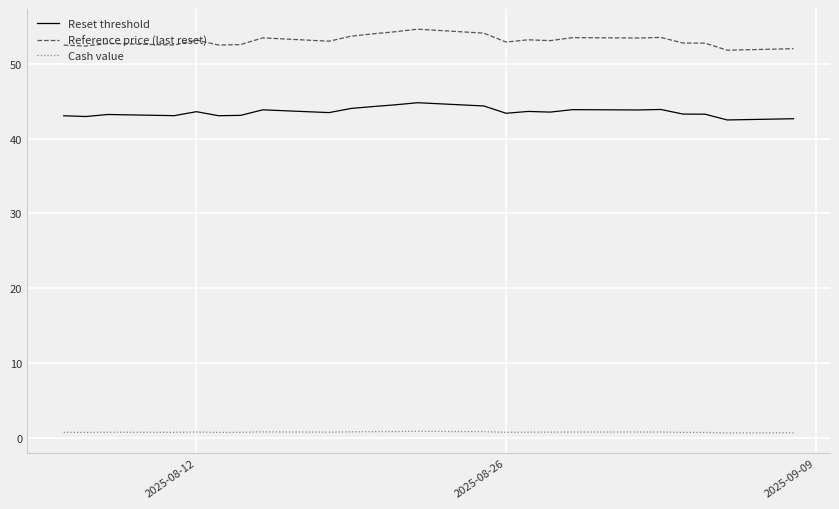

True or false: Cash value and Reset threshold cross at least once.

False